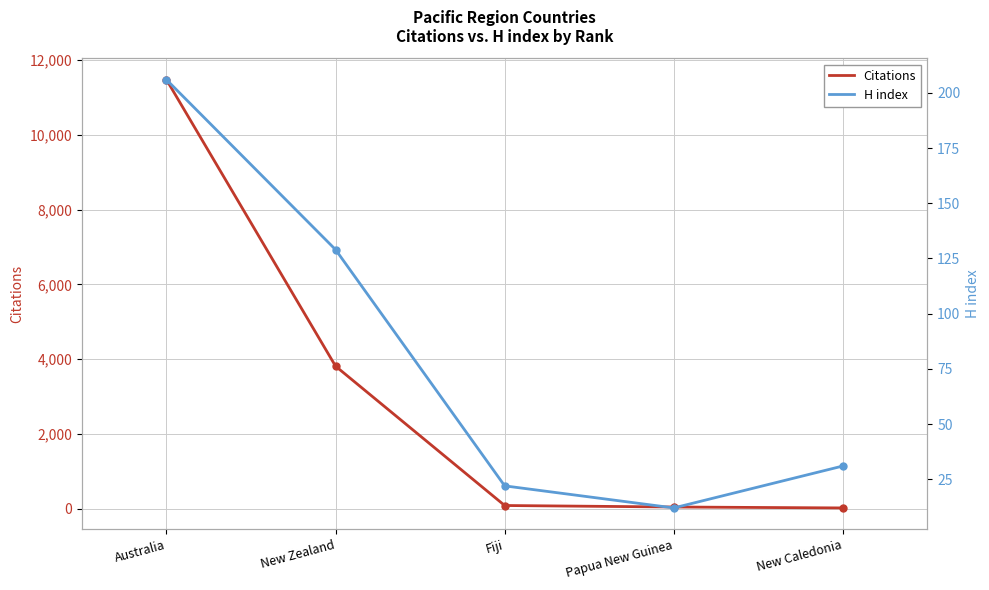

What is the label of the 5th point from the right?

Australia